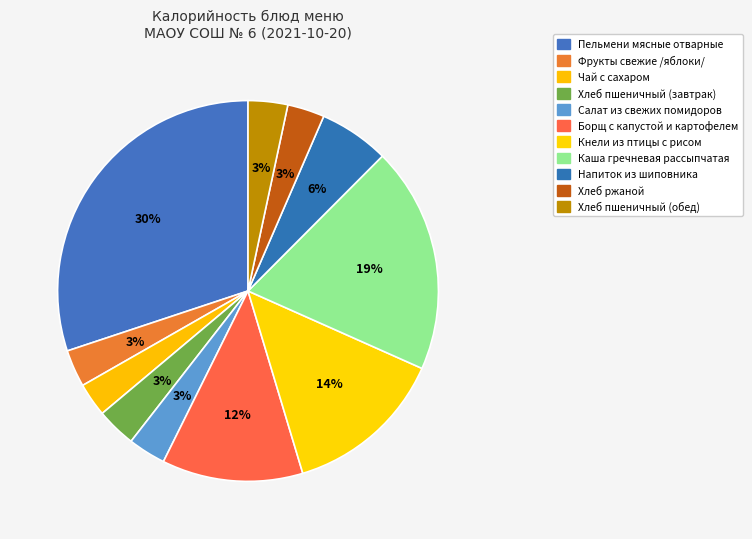

What is the ratio of the value at Чай с сахаром to the value at Хлеб ржаной?

0.9